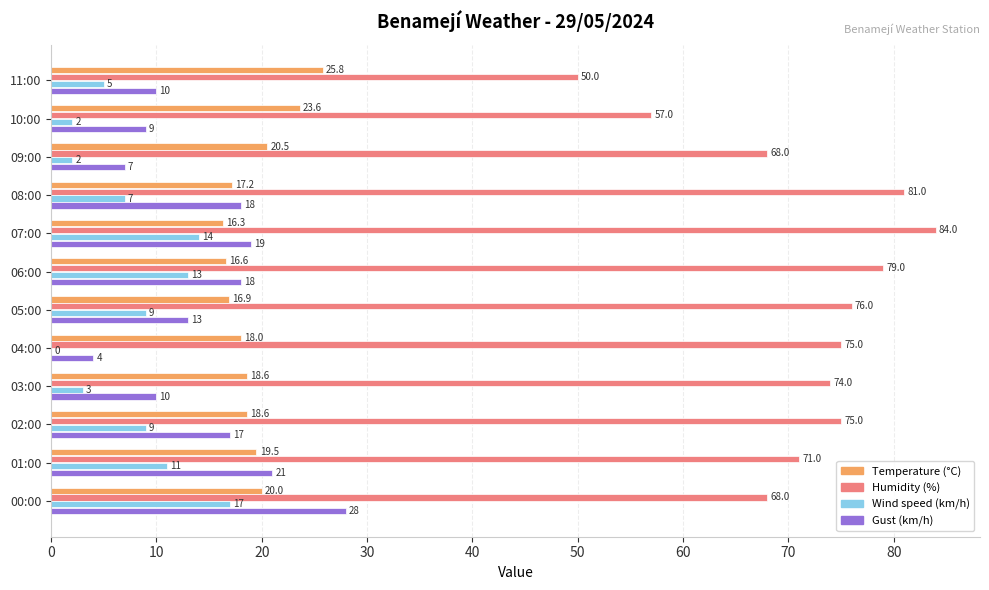

At which category is the sum across all series the highest?

07:00